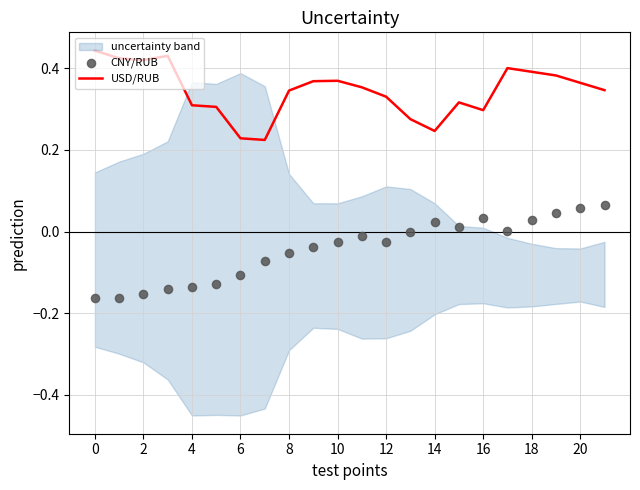

Is it true that USD/RUB equals 0.5 at 4?

False